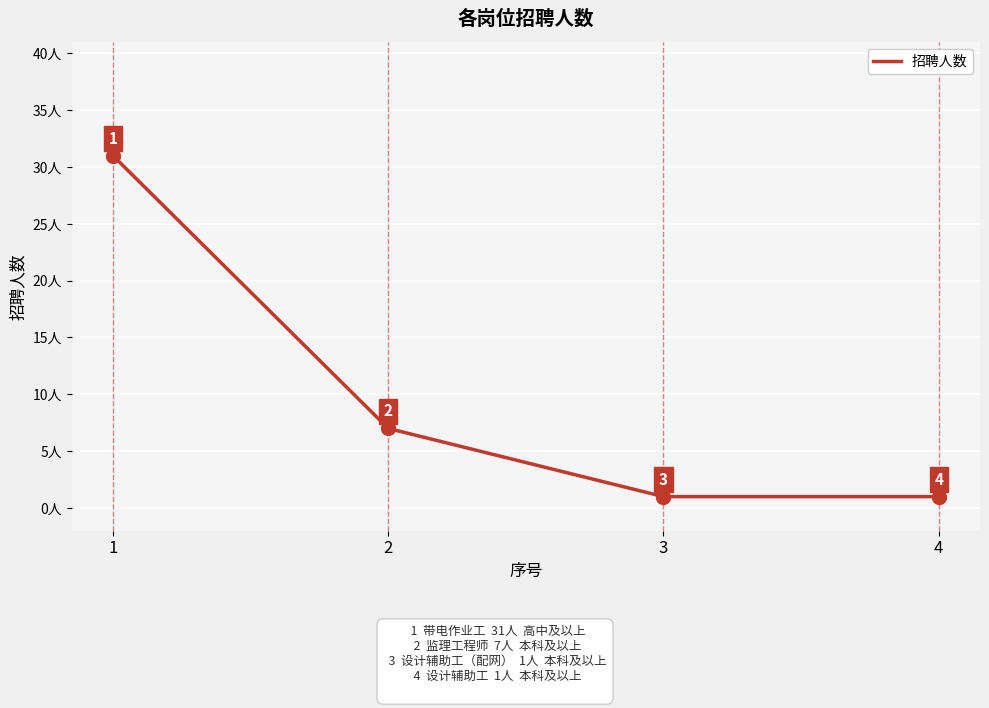

What is the ratio of the value at 2 to the value at 1?

0.2